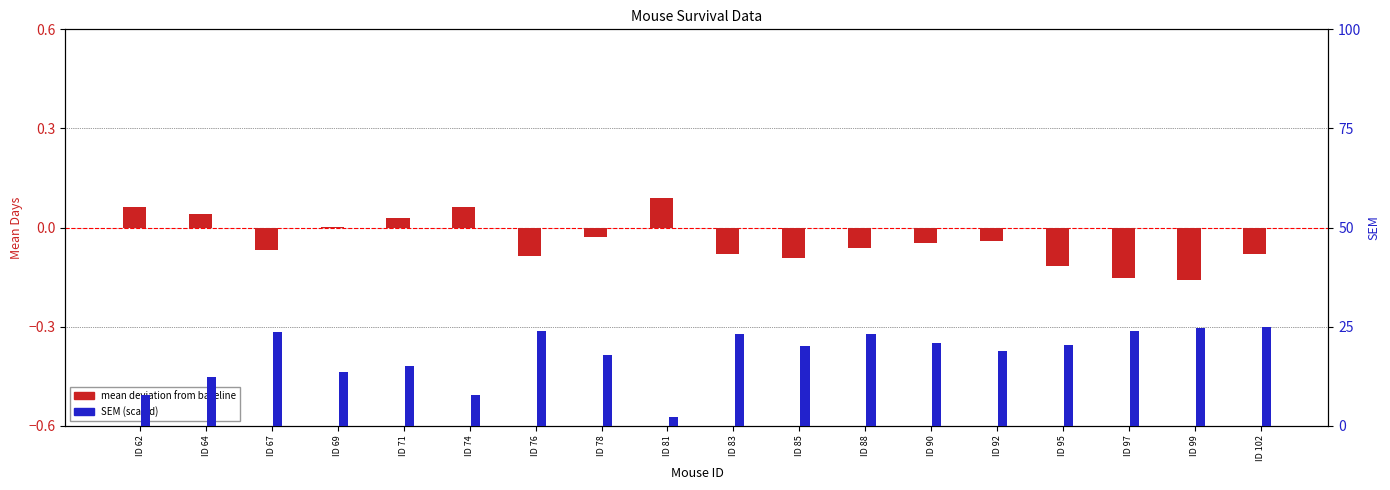

Rank the series at ID 78 from highest to lowest value.

SEM (scaled), mean deviation